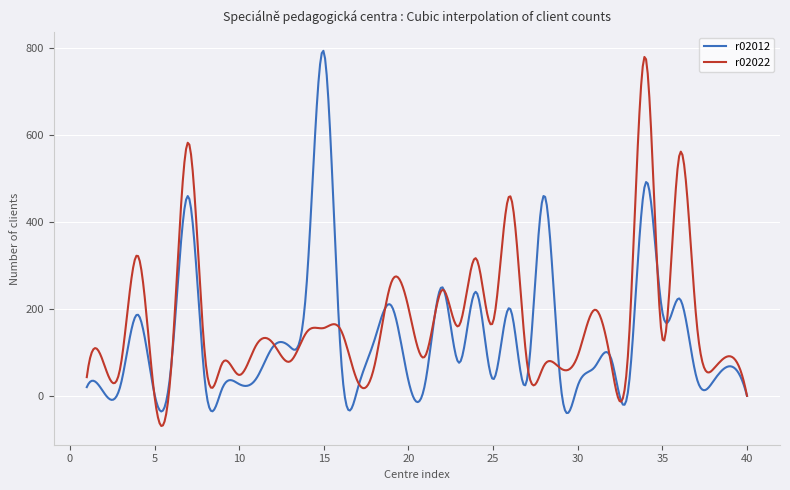

What is the maximum value shown in the chart?

793.9